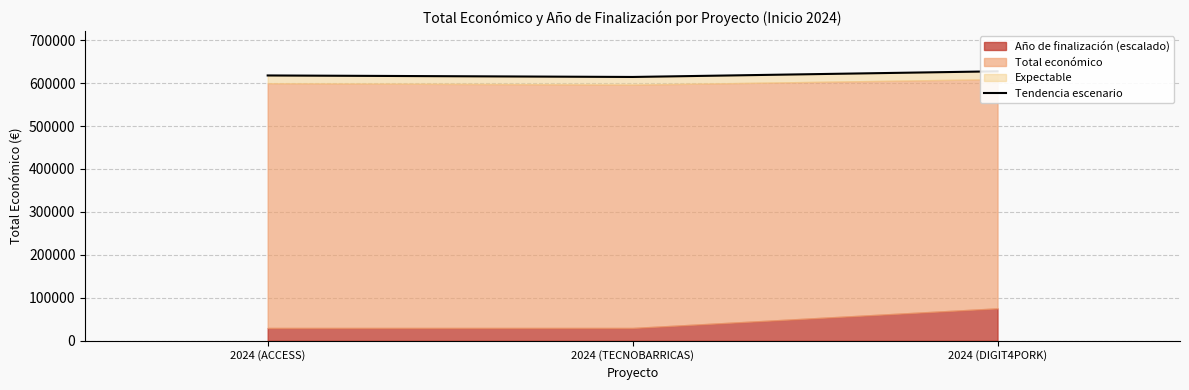

What is the ratio of the value at 2024 (DIGIT4PORK) to the value at 2024 (TECNOBARRICAS)?

1.0